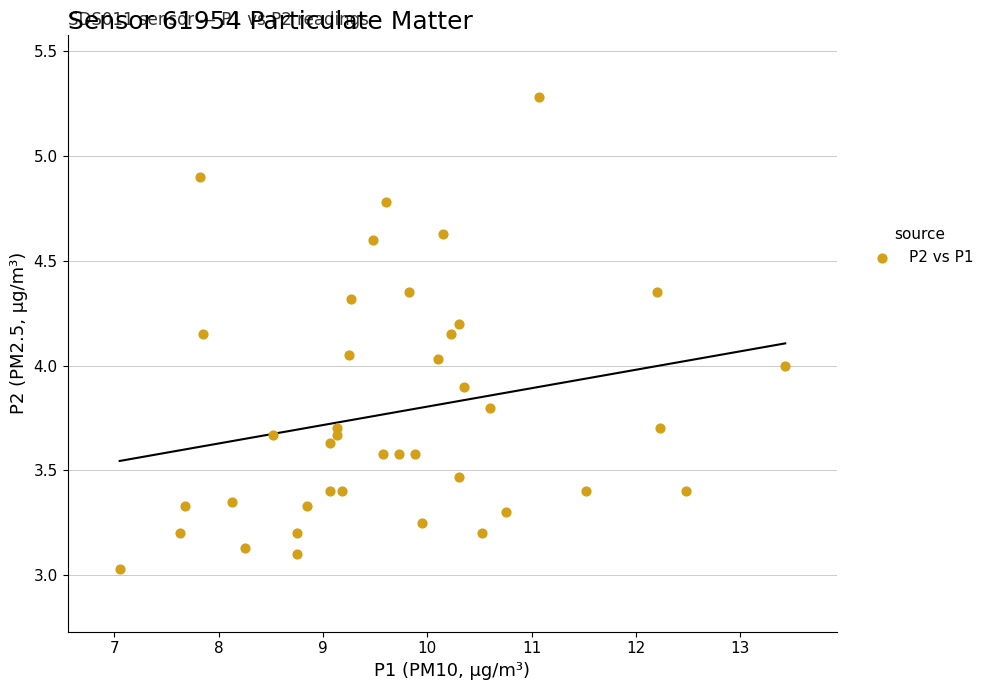

What is the range of X values (max minus min)?

6.4